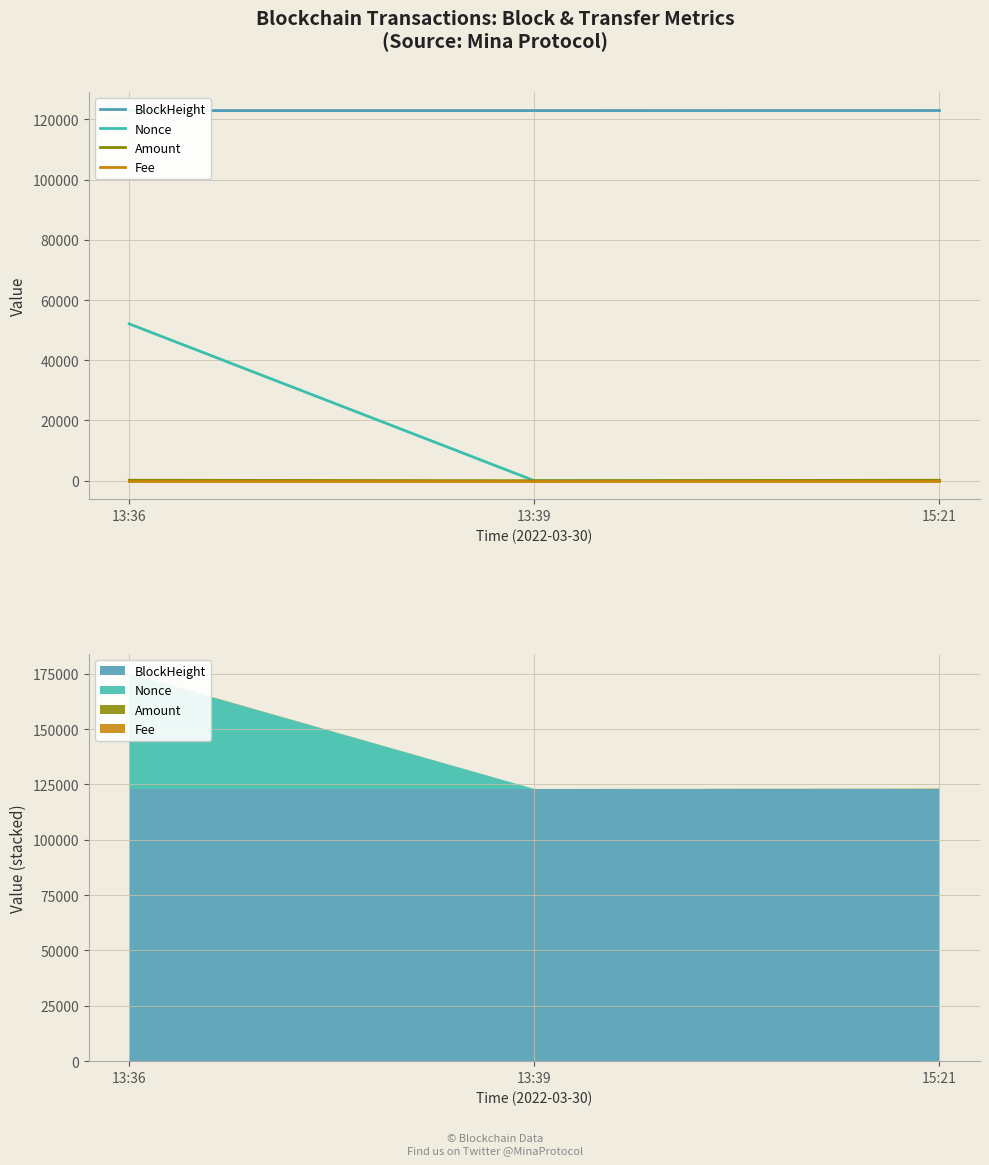

At which label does BlockHeight reach its peak?

15:21